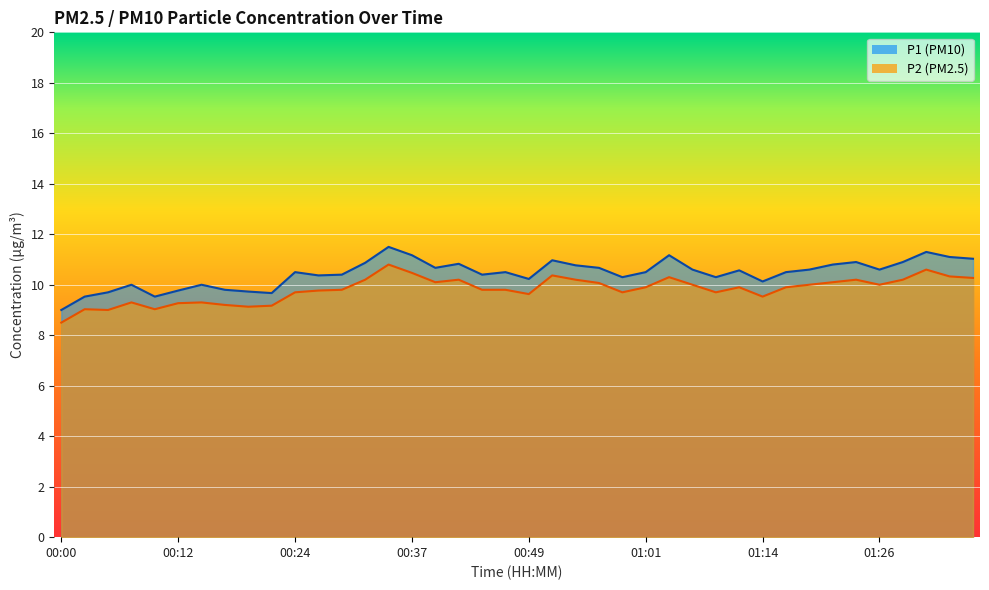

At 01:01, list the series in order from largest to smallest.

P1, P2